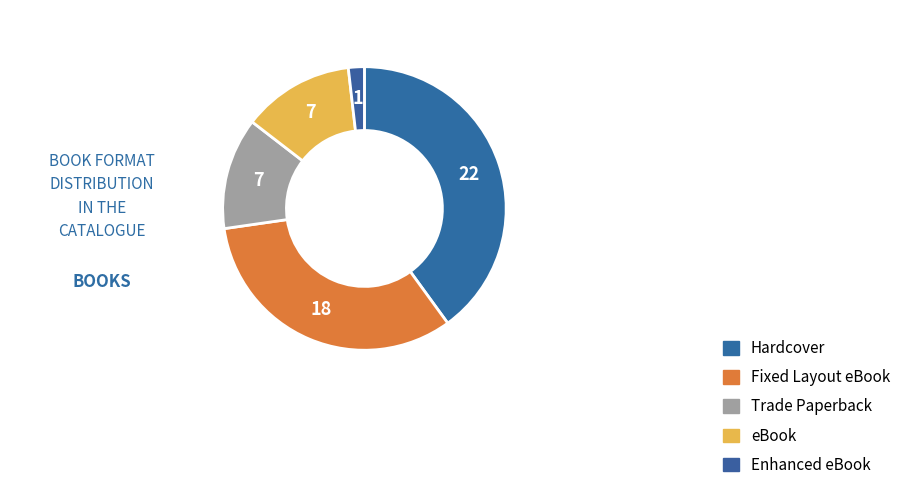

Count the number of slices in the pie.

5